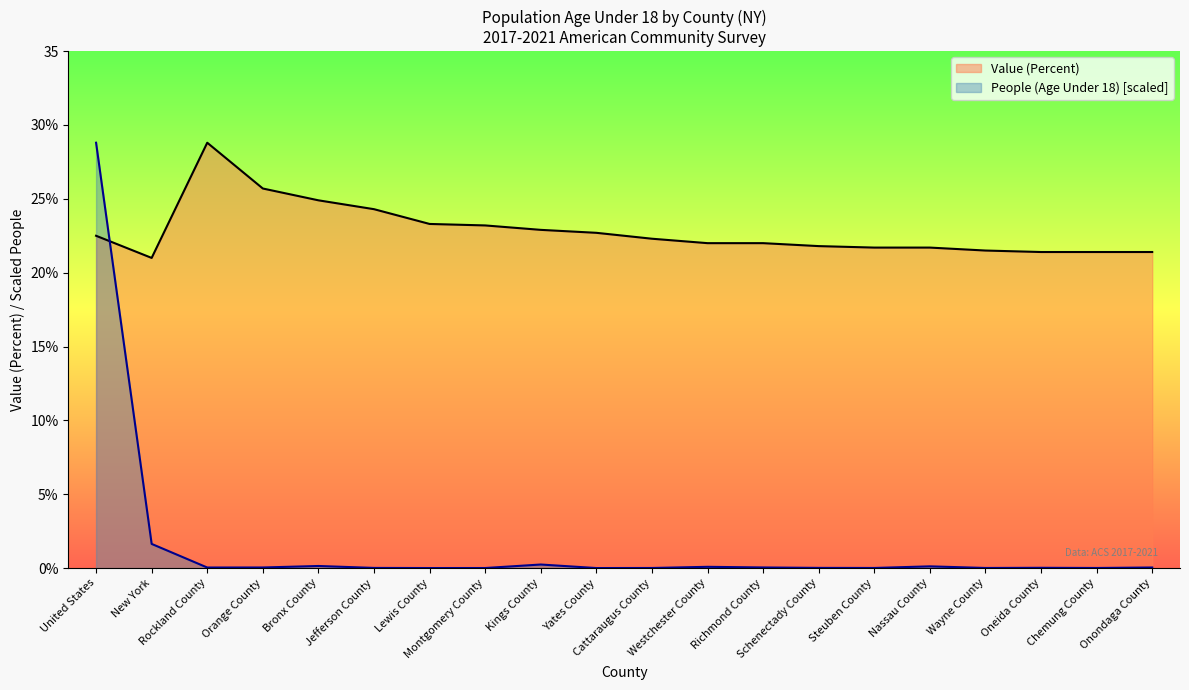

Reading left to right, what are all the values shown in this chart?

People (Age Under 18): 28.8	1.6	0.0	0.0	0.1	0.0	0.0	0.0	0.2	0.0	0.0	0.1	0.0	0.0	0.0	0.1	0.0	0.0	0.0	0.0
Value (Percent): 22.5	21.0	28.8	25.7	24.9	24.3	23.3	23.2	22.9	22.7	22.3	22.0	22.0	21.8	21.7	21.7	21.5	21.4	21.4	21.4